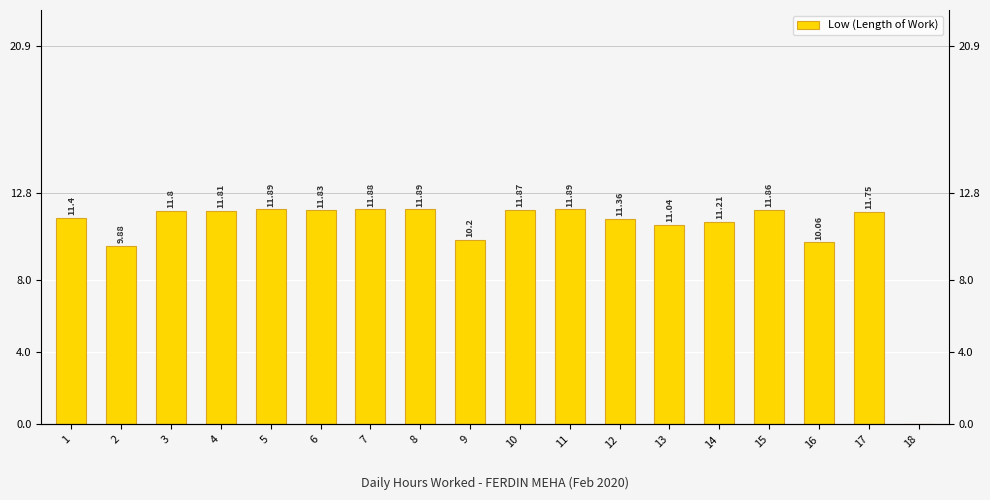

At which category does the chart reach its minimum across all series?

18